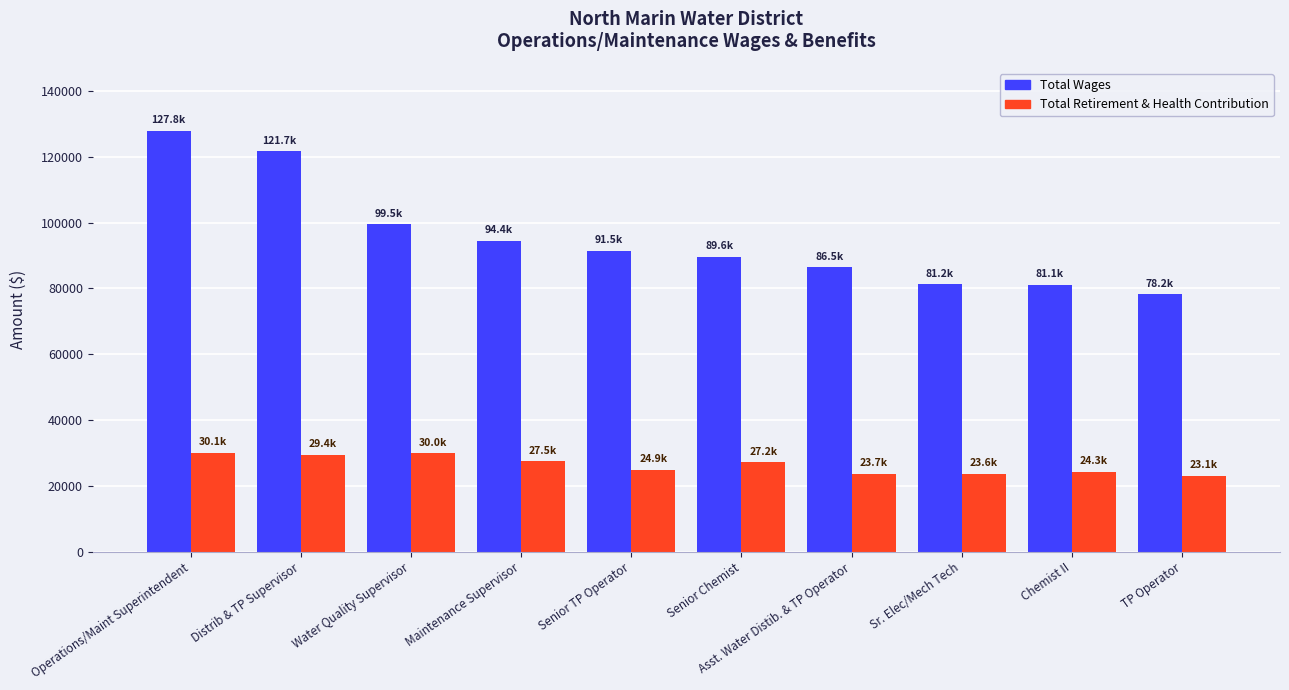

What is the average value of the Total Wages series?

95169